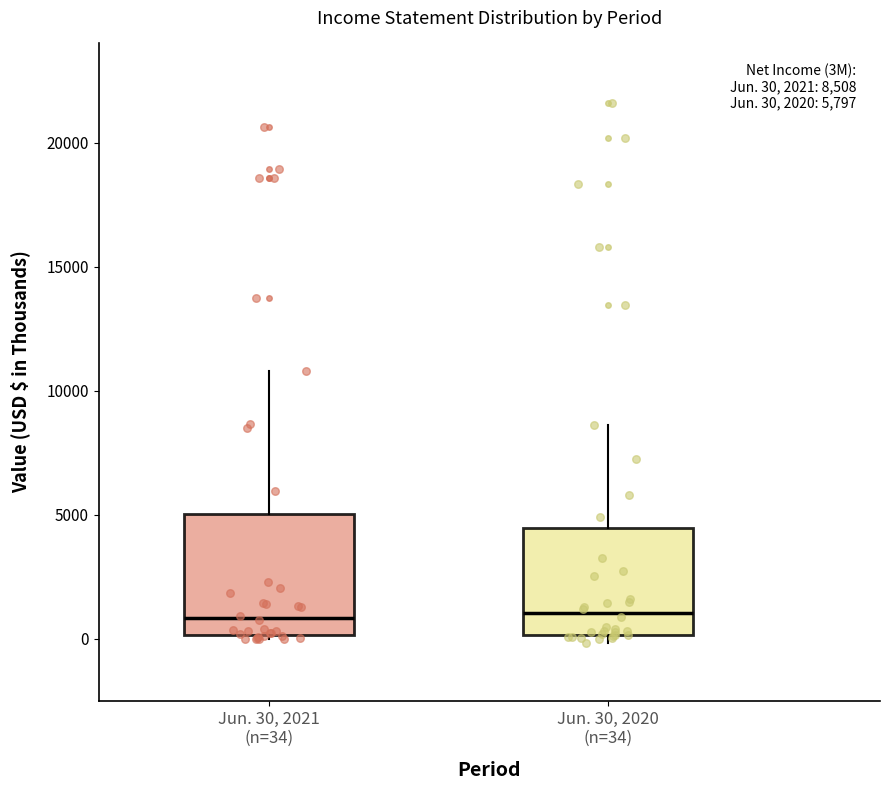

Comparing the boxes themselves (not the whiskers), which one is the tallest?

Jun. 30, 2021 (n=34)